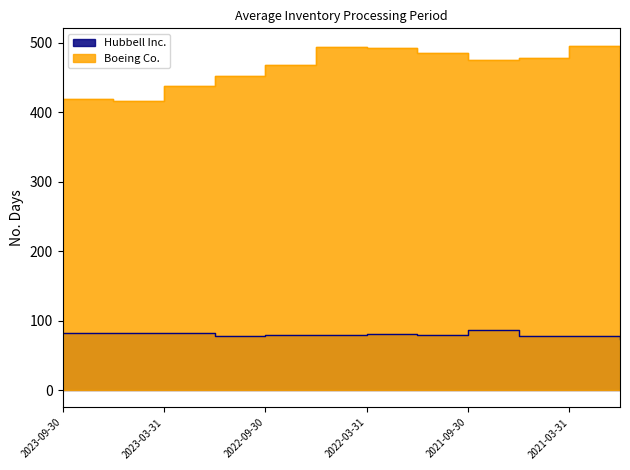

Count the number of data series in this chart.

2